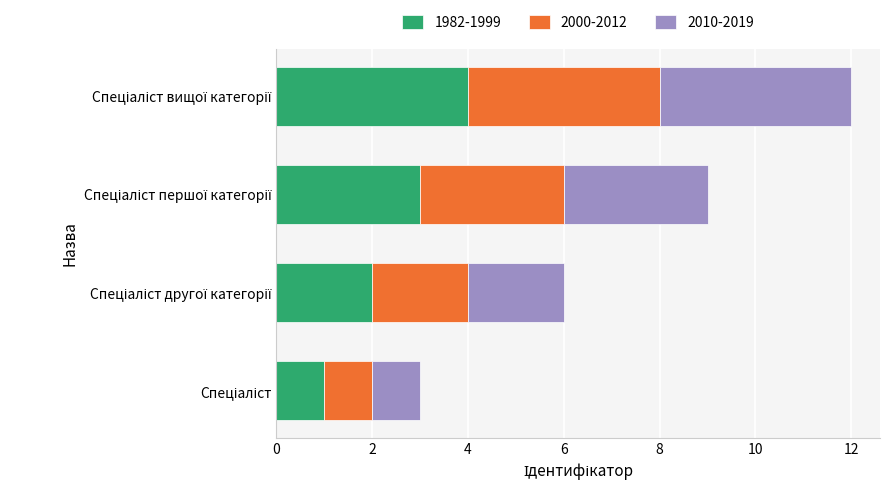

What is the maximum value for 1982-1999?

4